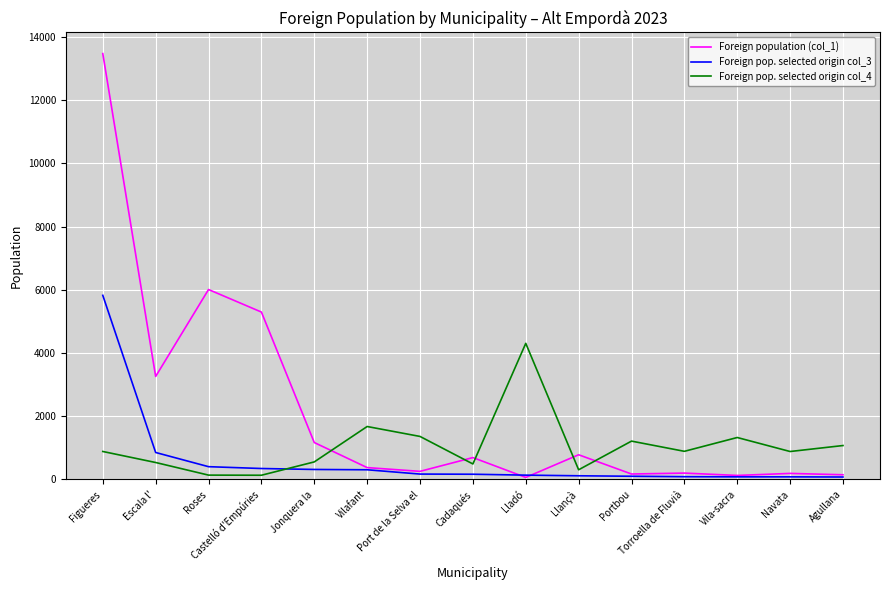

What is the total value across all series at Llançà?

1206